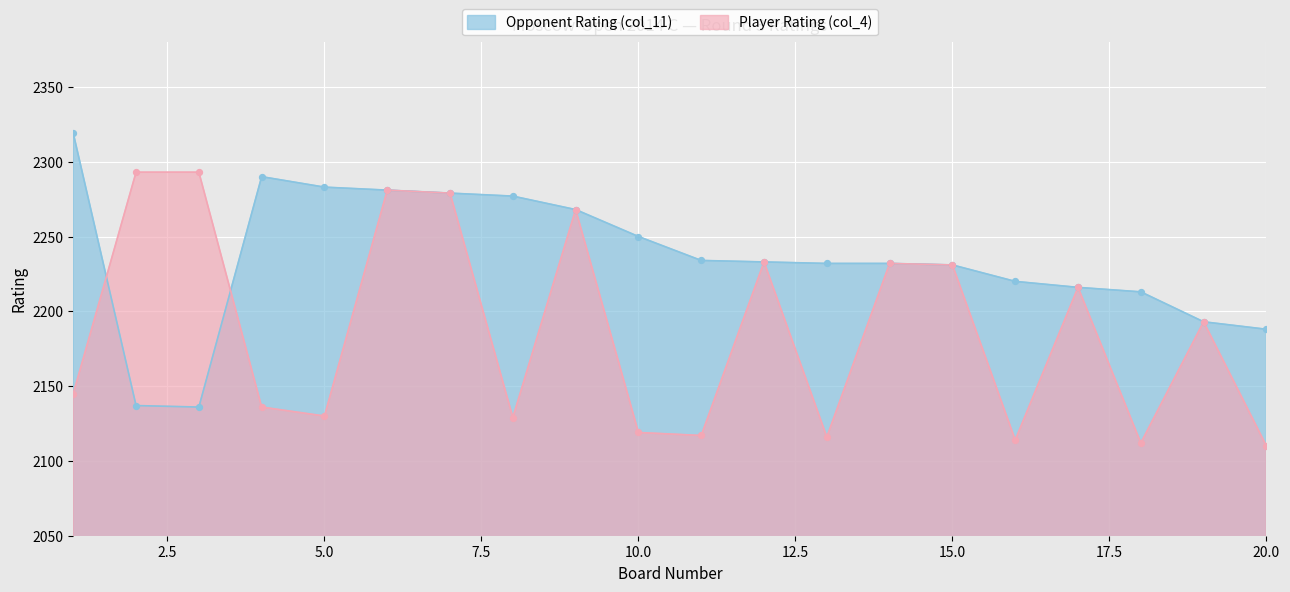

Which series reaches the maximum Y coordinate?

Opponent Rating (col_11)